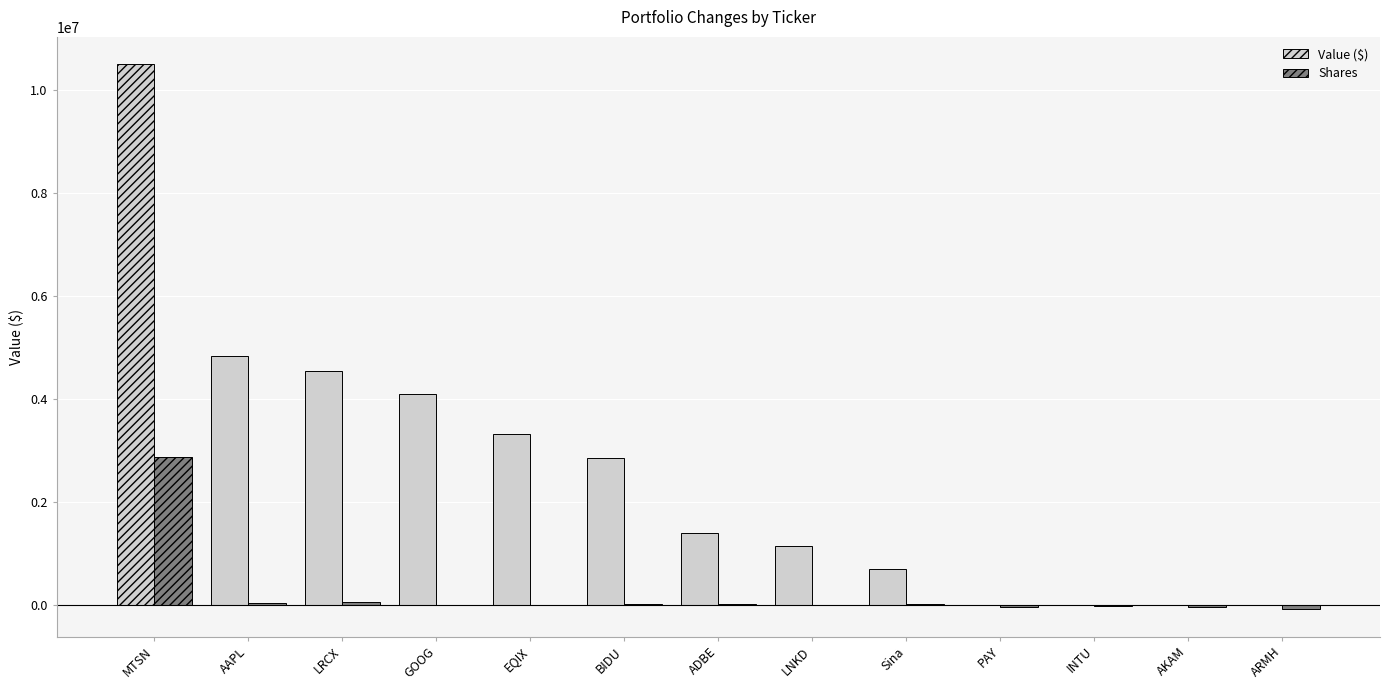

At which label is Value ($) closest to 5256000?

AAPL